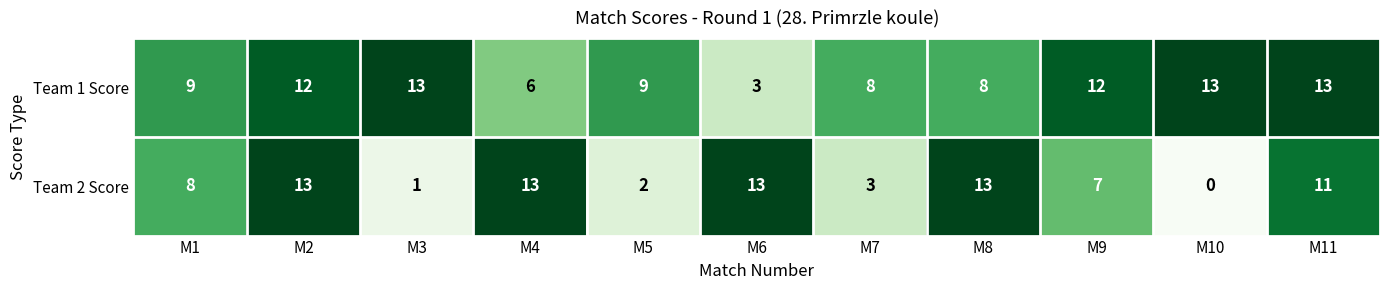

True or false: Team 2 Score has a value of 5 at M8.

False